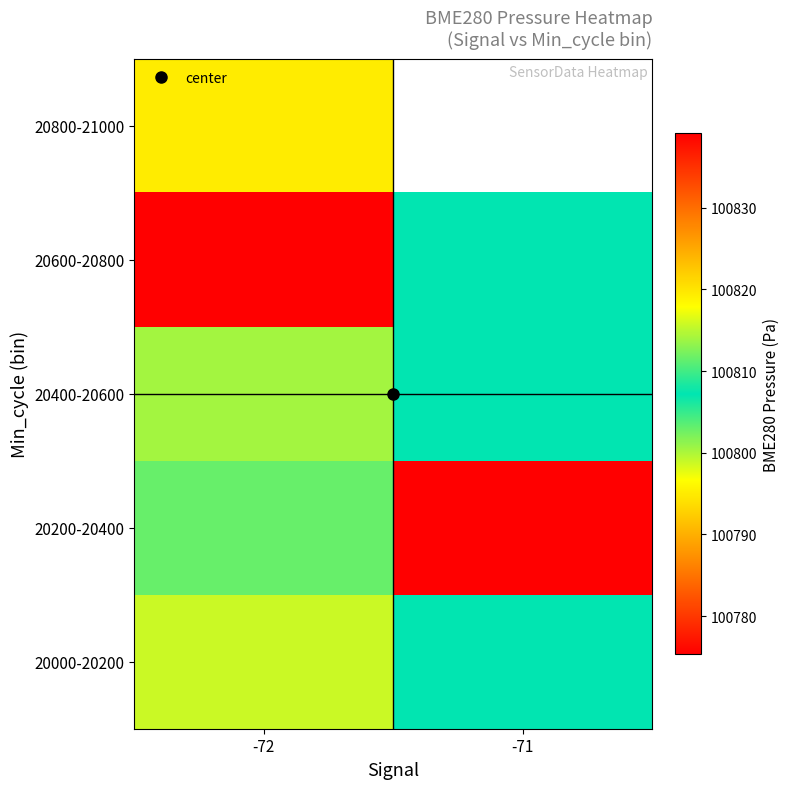

At which category is the sum across all series the highest?

-72